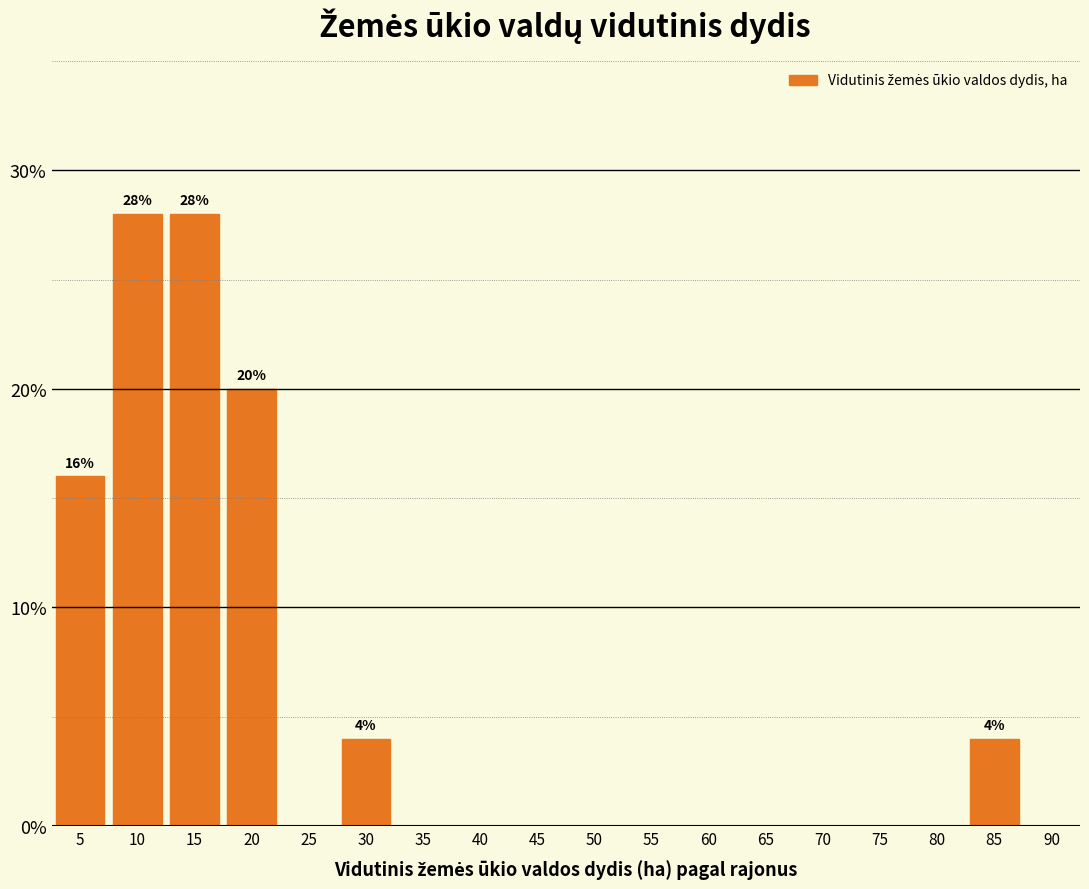

Reading left to right, extract all data points from this chart.

5=16.0	10=28.0	15=28.0	20=20.0	25=0.0	30=4.0	35=0.0	40=0.0	45=0.0	50=0.0	55=0.0	60=0.0	65=0.0	70=0.0	75=0.0	80=0.0	85=4.0	90=0.0